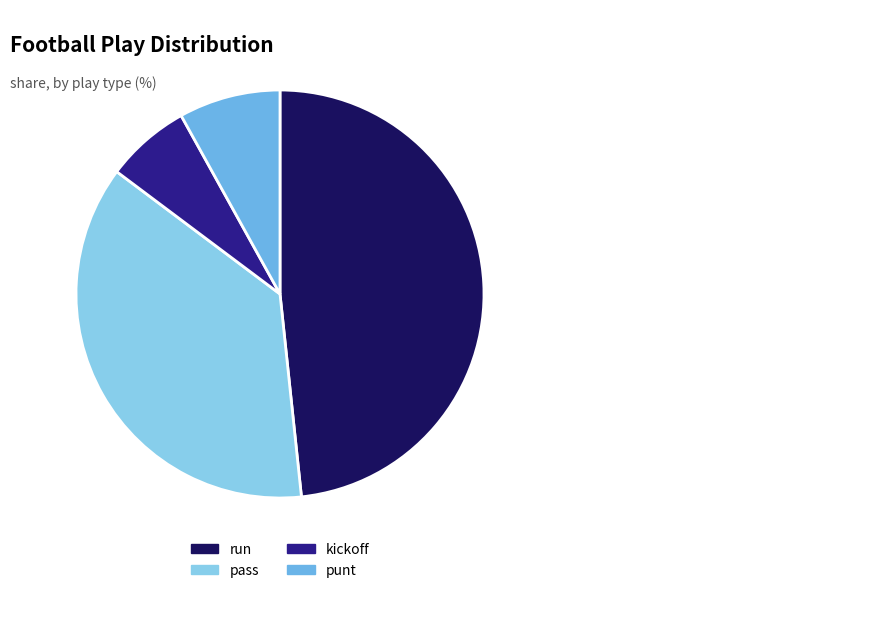

What percentage is NOT represented by kickoff?

93.3%